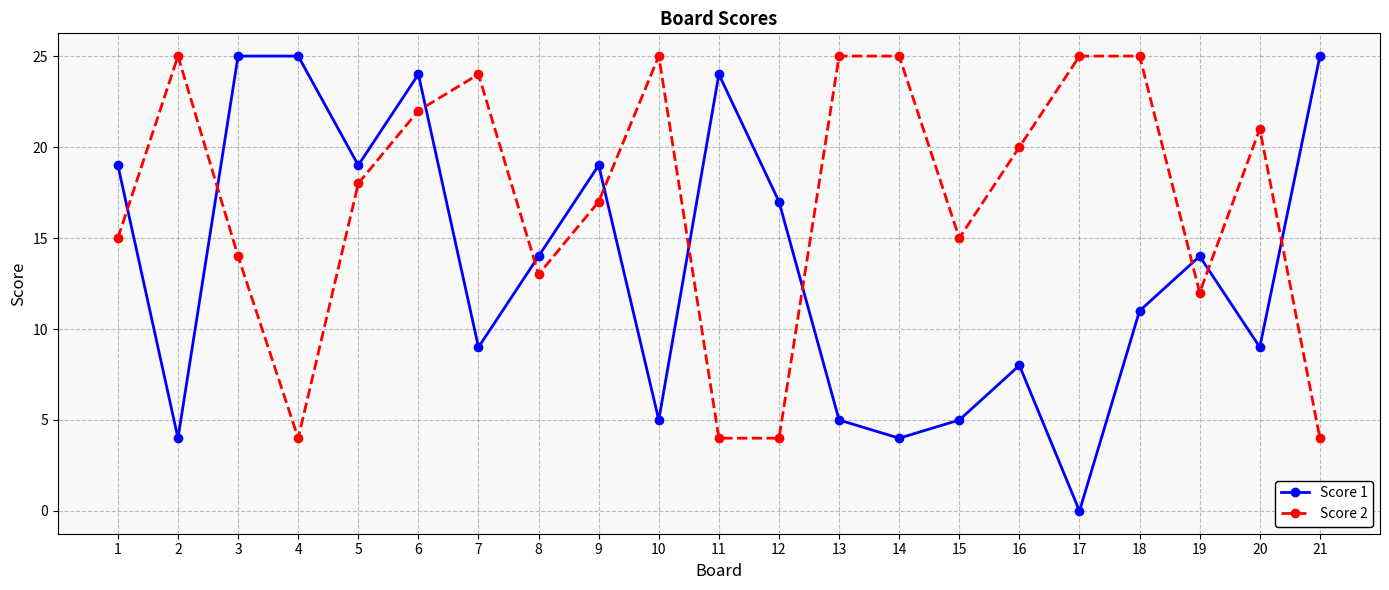

Which series changed the most between 7 and 17?

Score 1